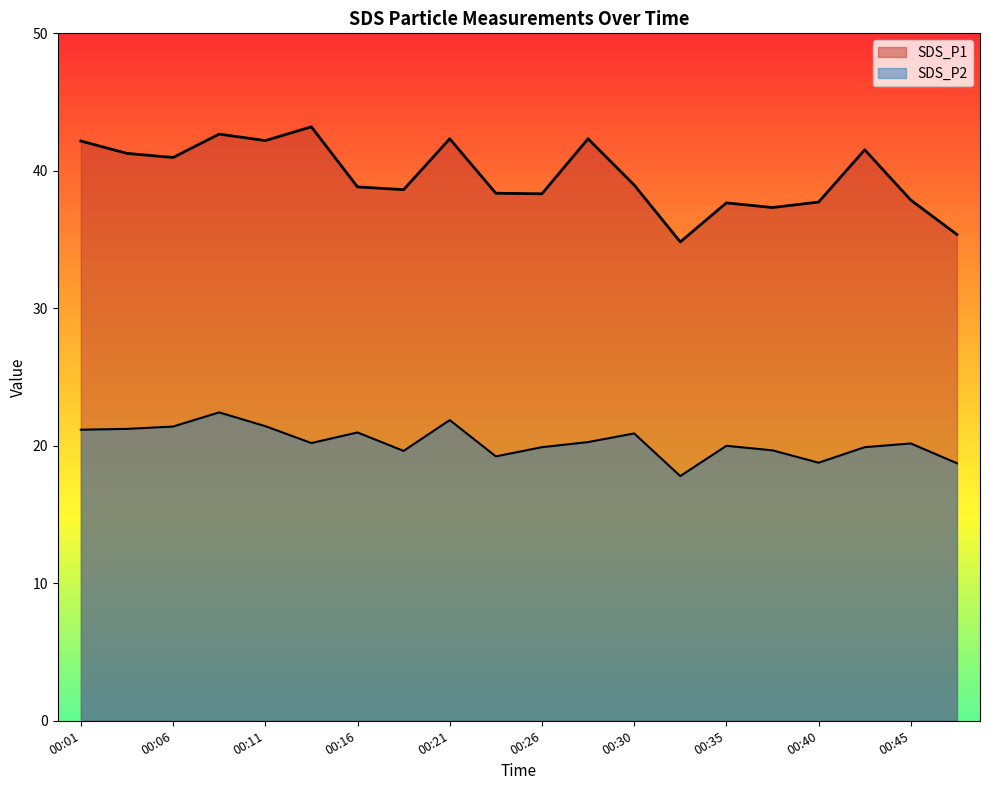

How many lines are shown in the chart?

2